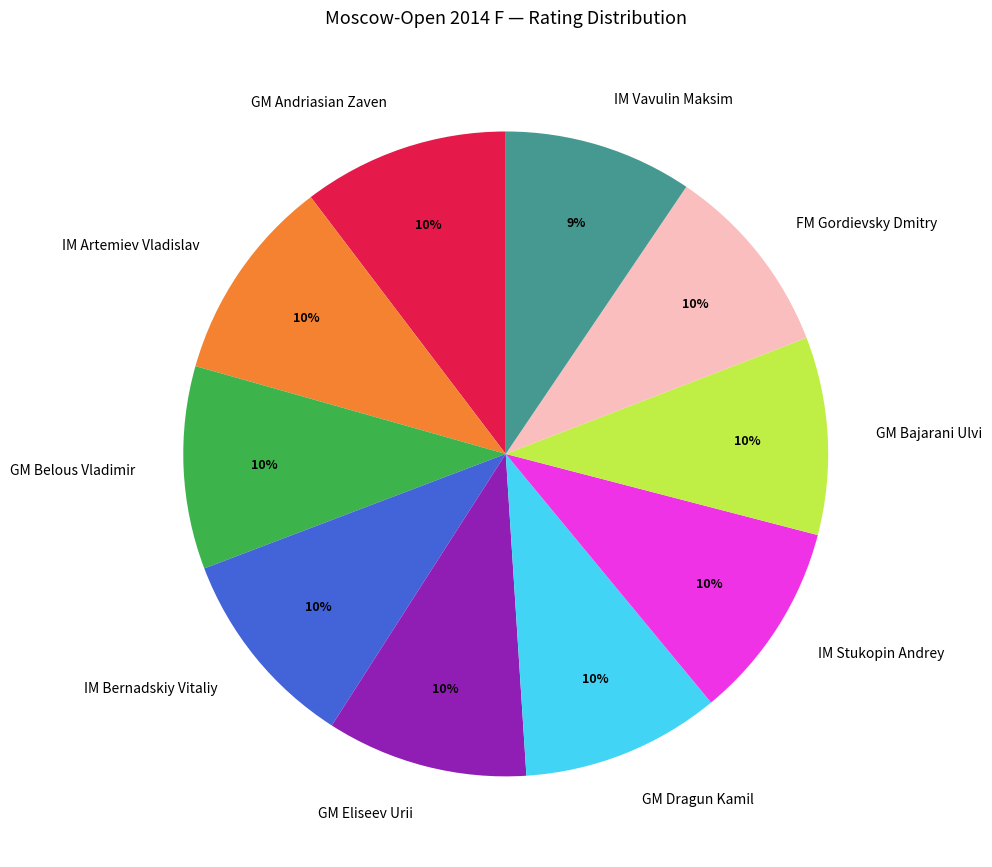

Approximately how many times larger is the value at IM Bernadskiy Vitaliy compared to GM Dragun Kamil?

1.0